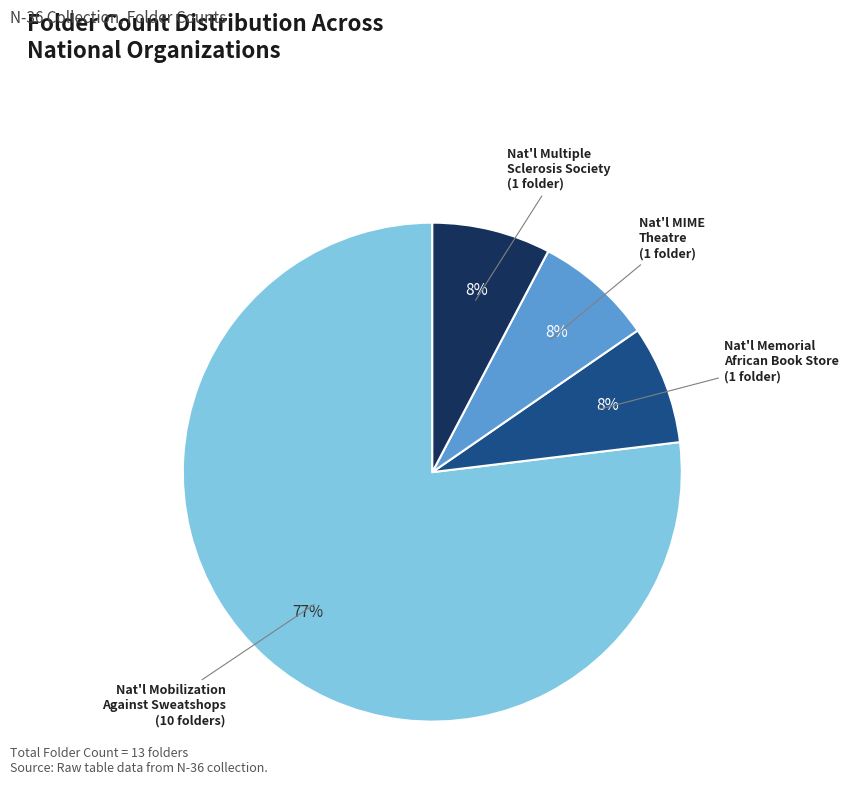

To the nearest percent, what is the average slice percentage?

25%